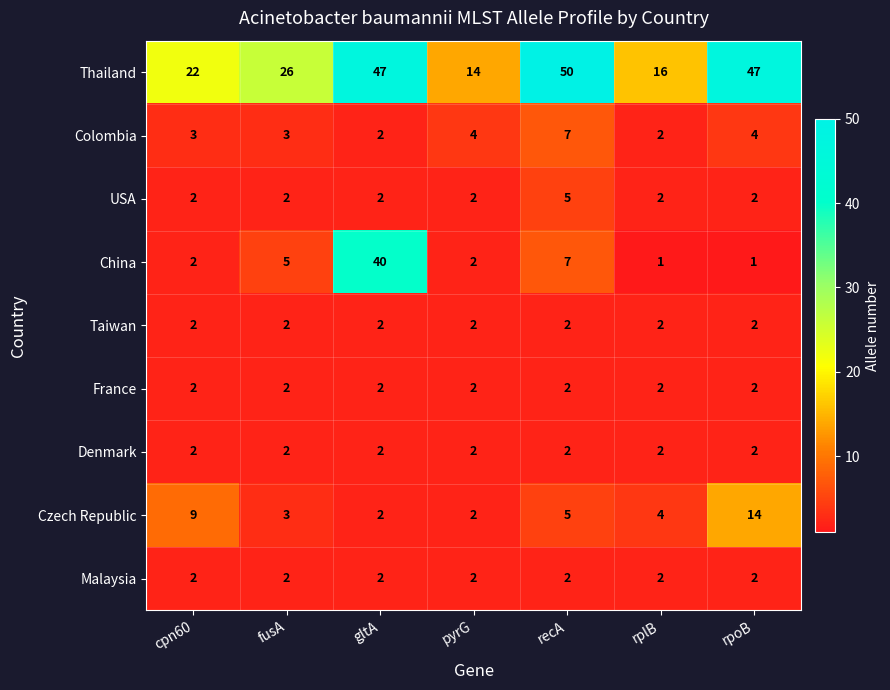

How many categories are shown in the chart?

7